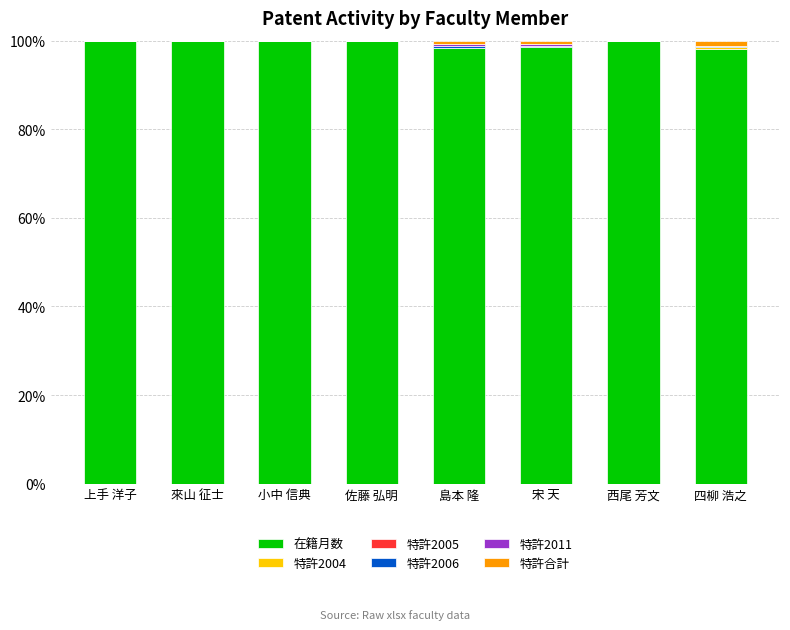

How many series are shown in this chart?

5